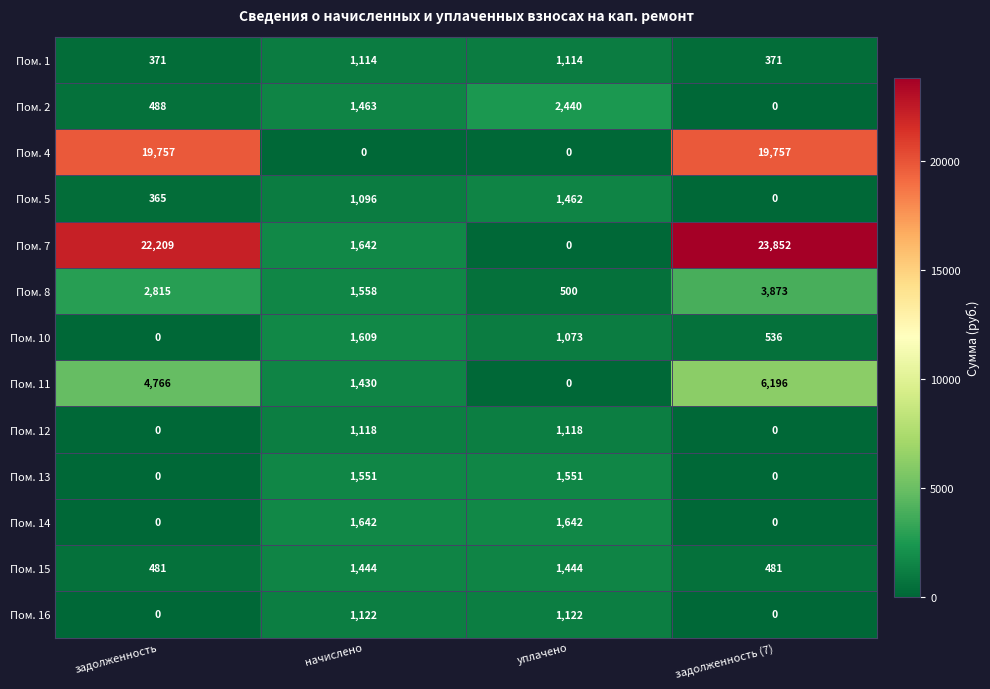

At which category is the sum across all series the highest?

задолженность (7)